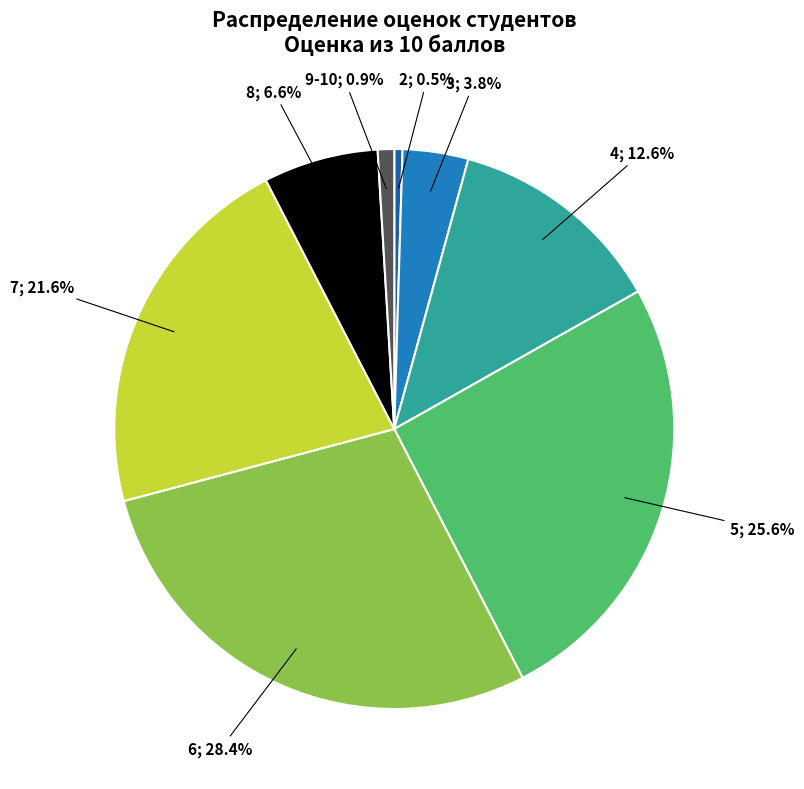

Is there any slice that represents more than half of the pie?

No